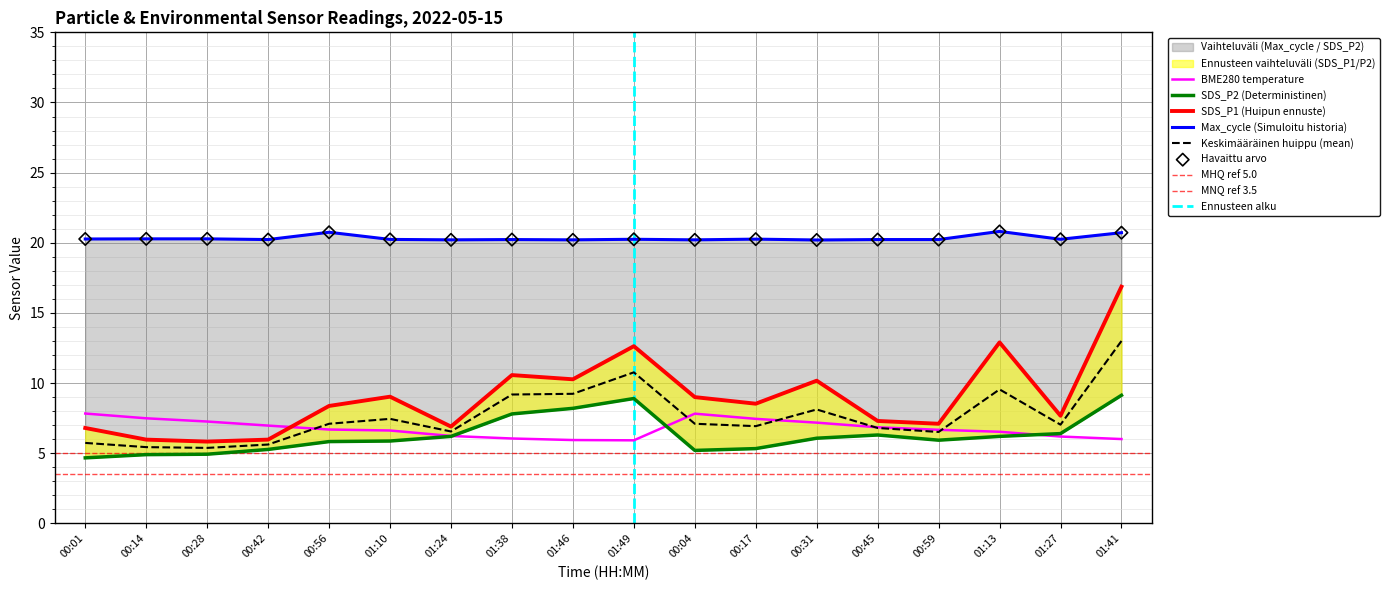

At which category is the sum across all series the highest?

01:41